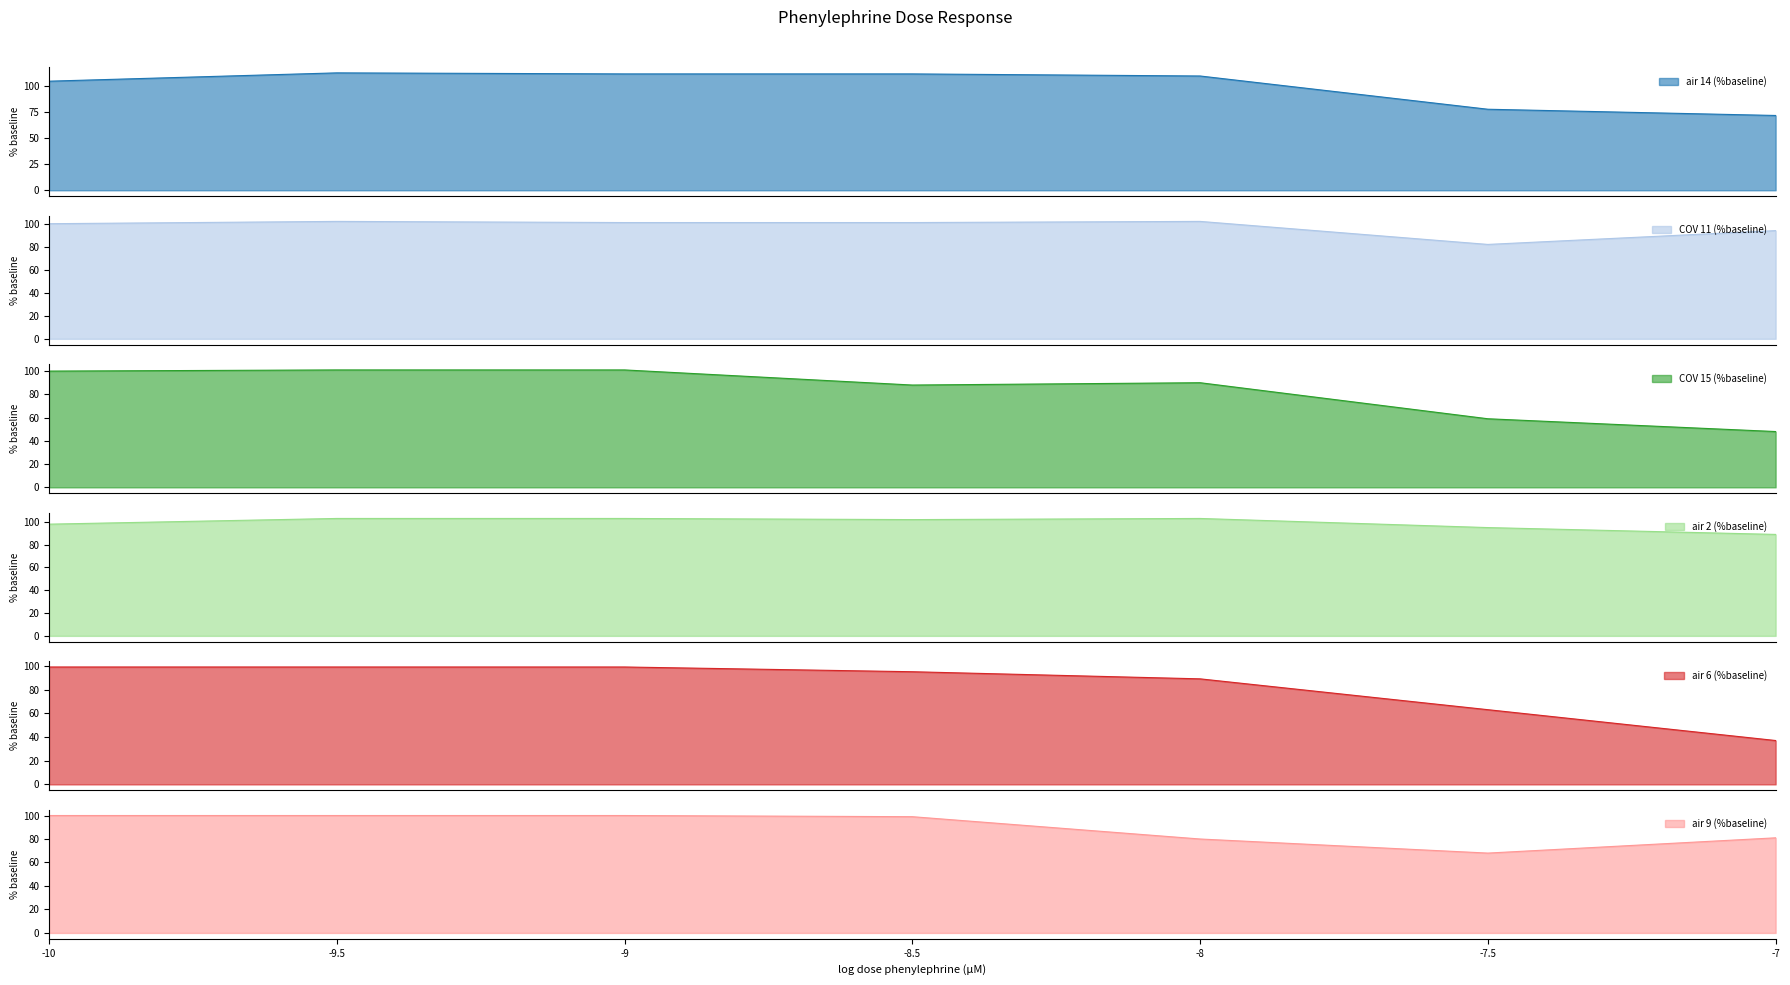

Is the value of COV 11 (%baseline) at -7 greater than the value of COV 15 (%baseline) at -8.5?

Yes